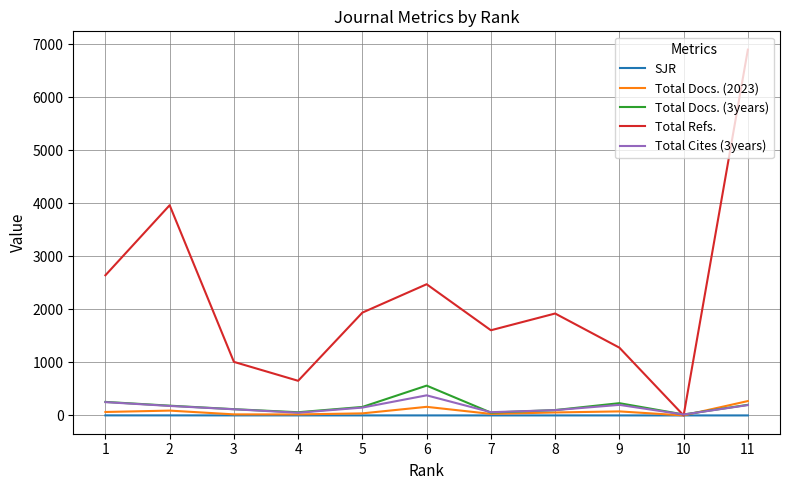

How many interior local valleys does the Total Cites (3years) series have?

3